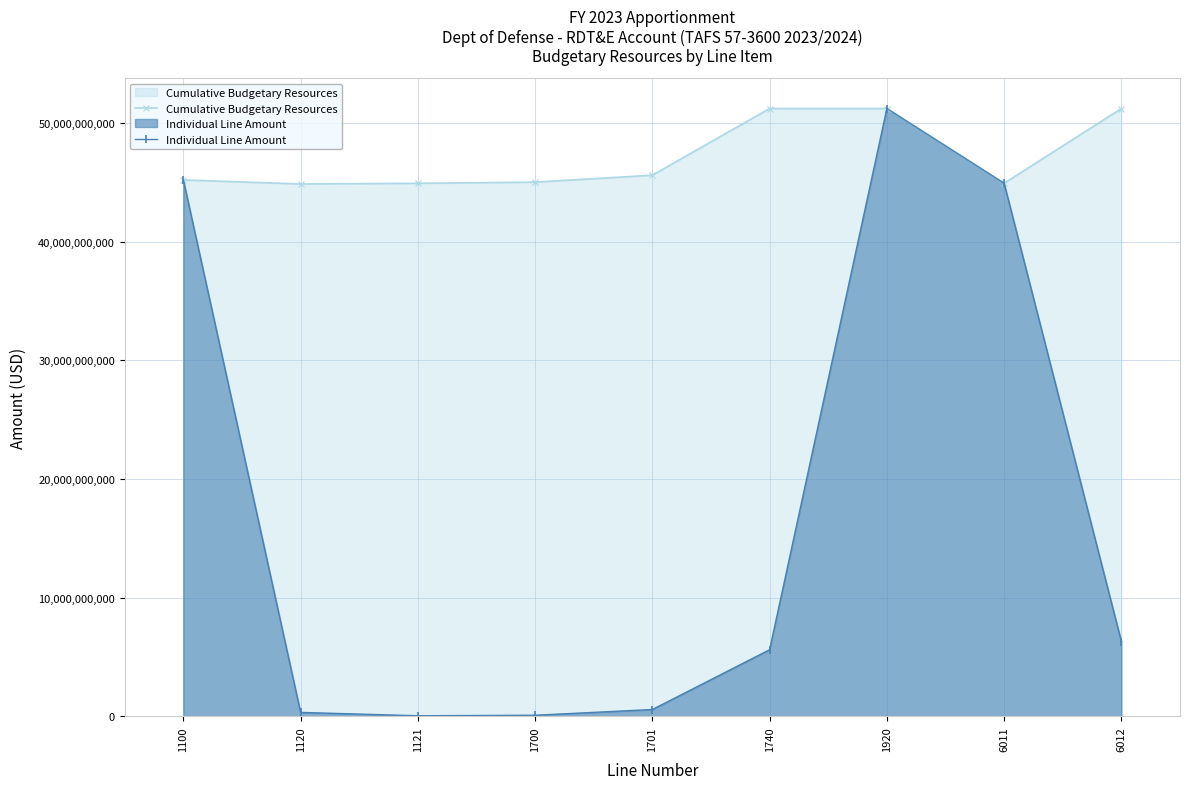

True or false: Individual Line Amount and Cumulative Budgetary Resources cross at least once.

False